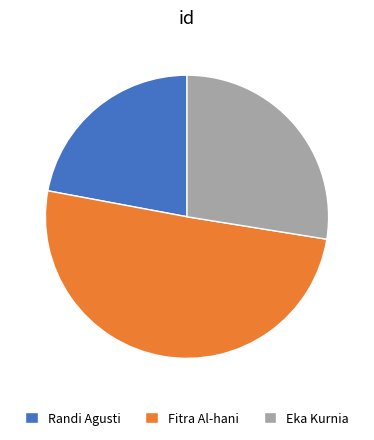

Which category has the biggest portion of the pie?

Fitra Al-hani